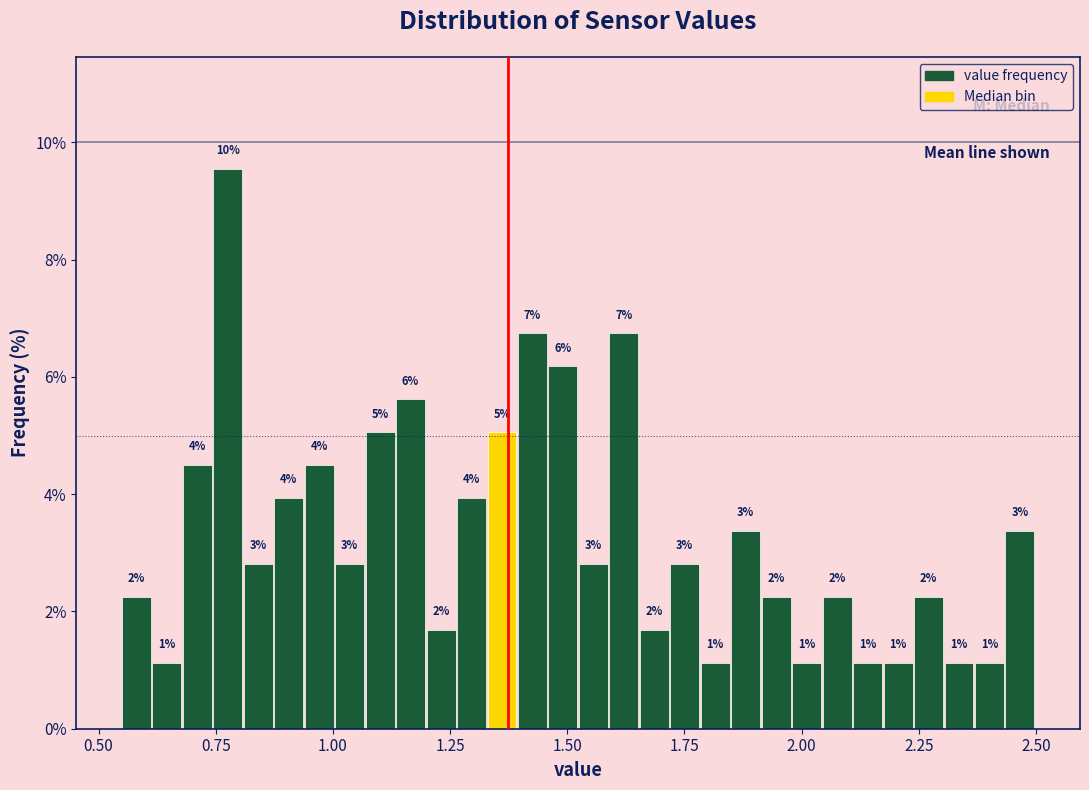

Around what value on the x-axis is the tallest bar? Give the approximate position of its centre, as read against the axis.

0.80